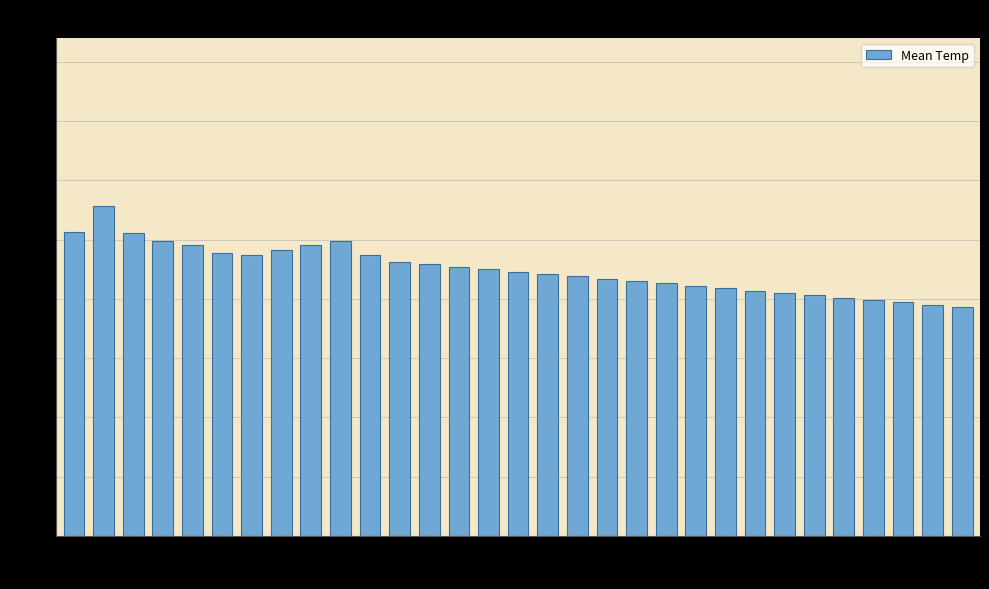

What is the value of the 7th bar from the left?

23.7